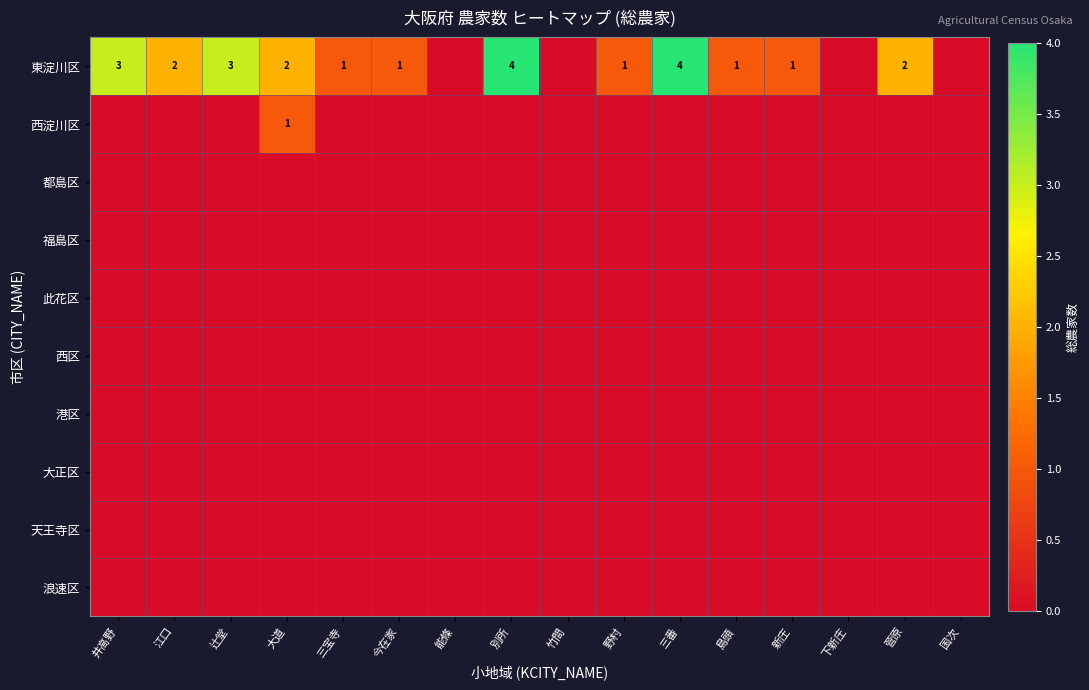

The value of 東淀川区 at 辻堂 is 4. True or false?

False